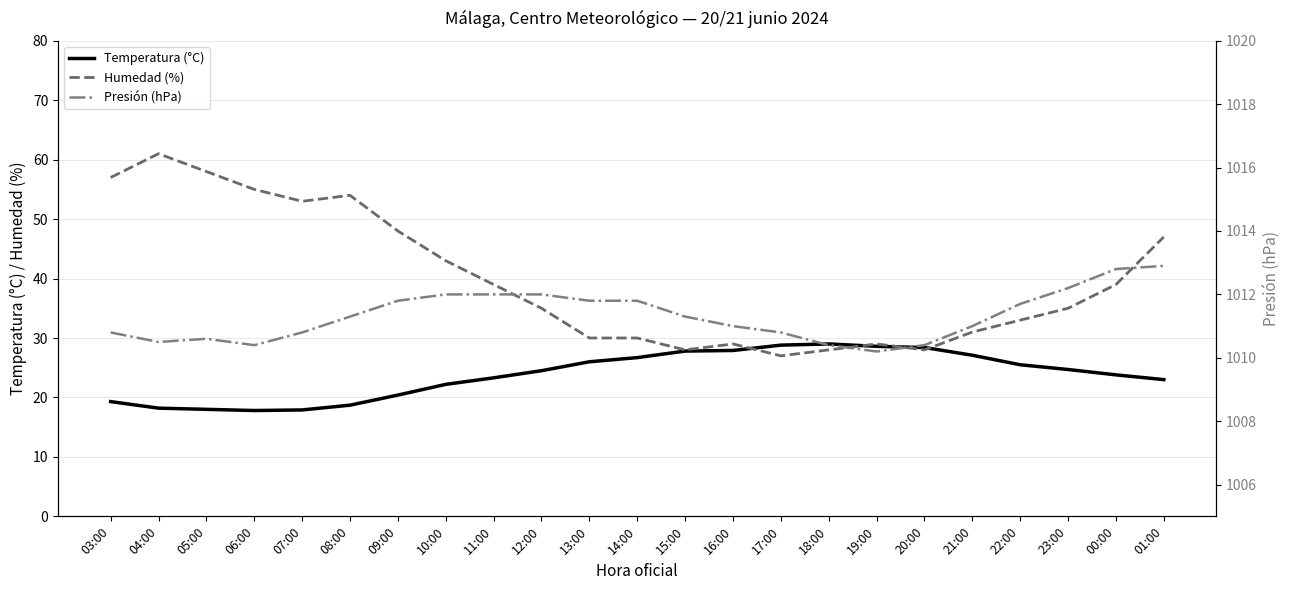

True or false: Temperatura (°C) and Presión (hPa) cross at least once.

False